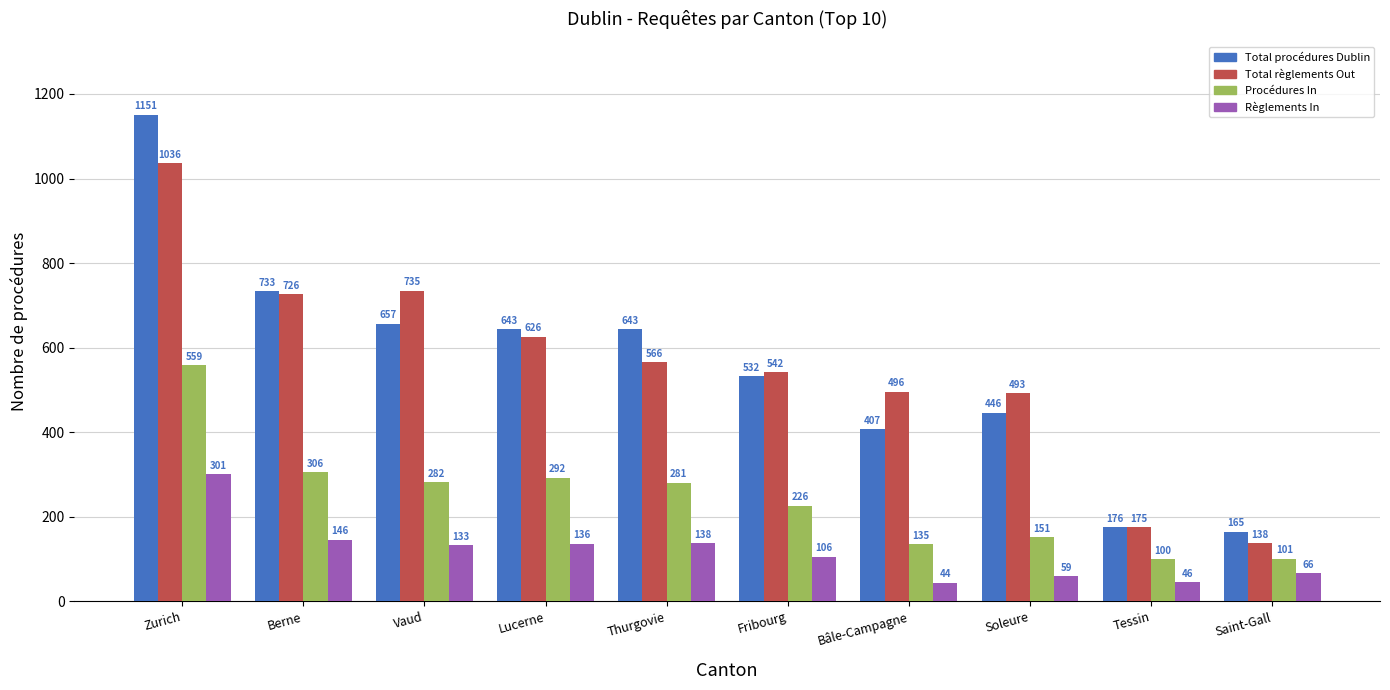

What is the lowest value of the Total règlements Out series?

138